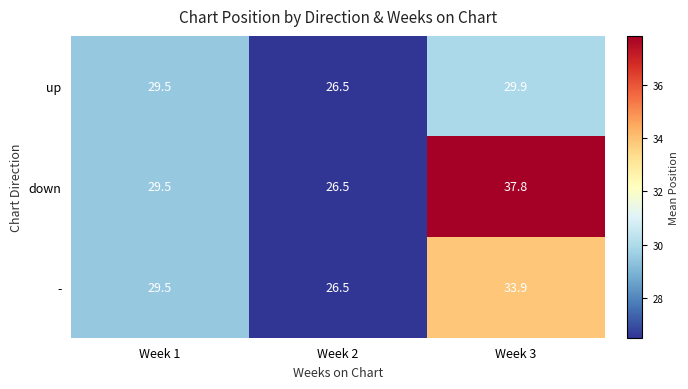

What is the minimum value shown in the chart?

26.5